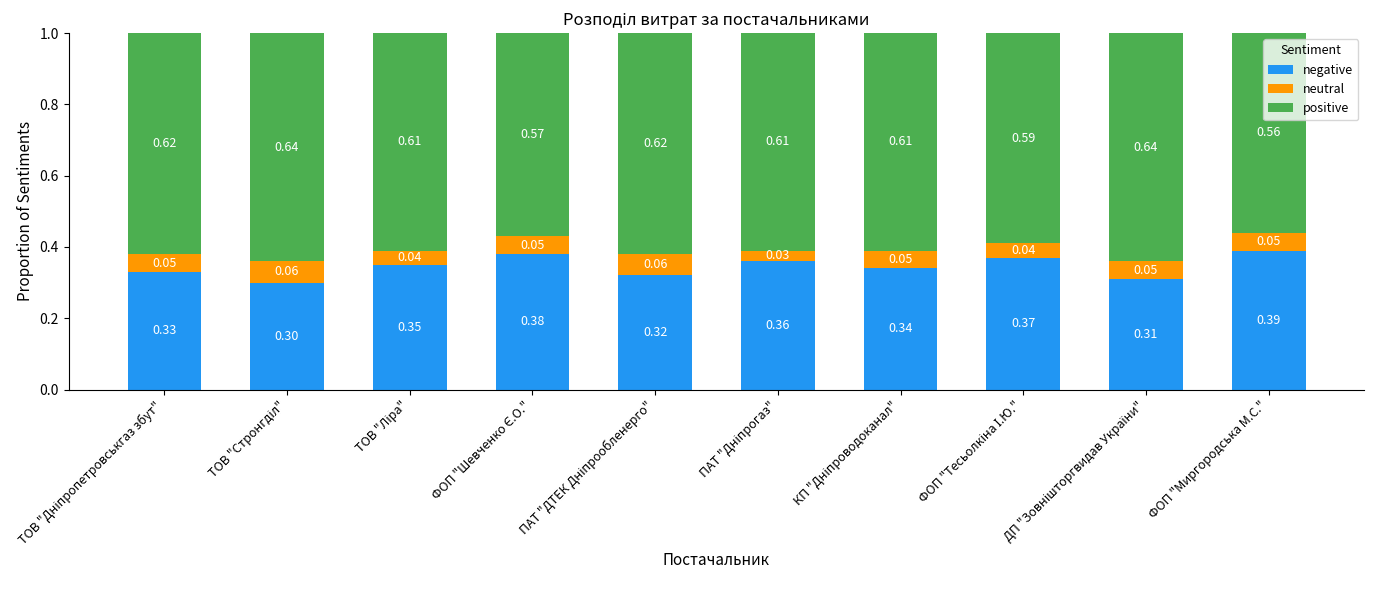

What is the sum of all negative values?

3.5